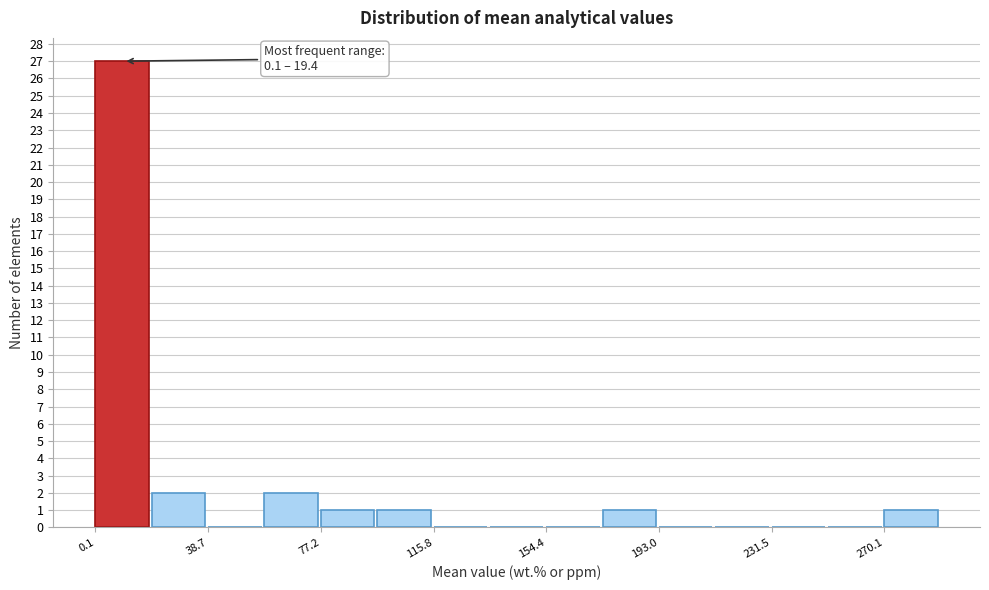

Around what value on the x-axis is the tallest bar? Give the approximate position of its centre, as read against the axis.

10